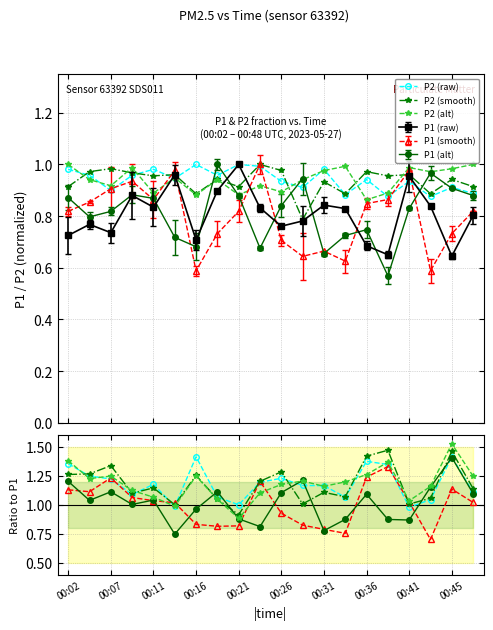

Count the number of categories in the chart.

20